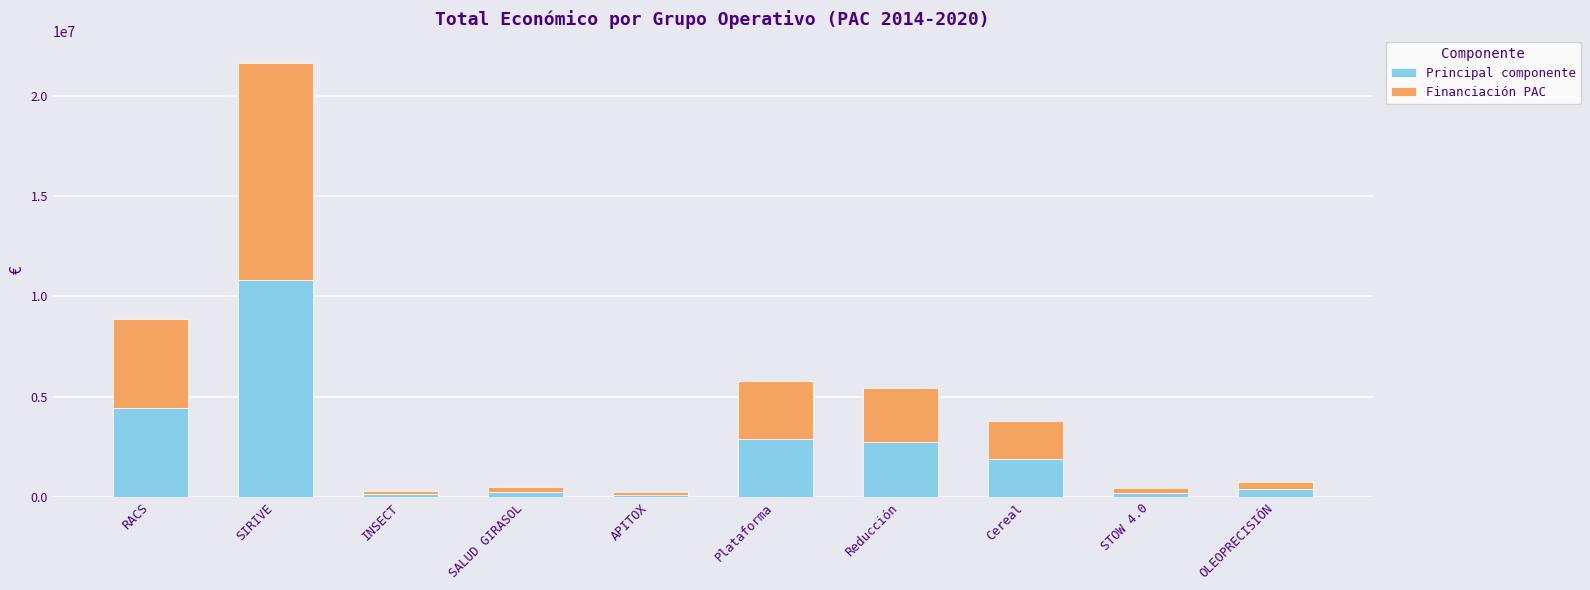

True or false: Principal componente has a value of 1466633.5 at Plataforma.

False